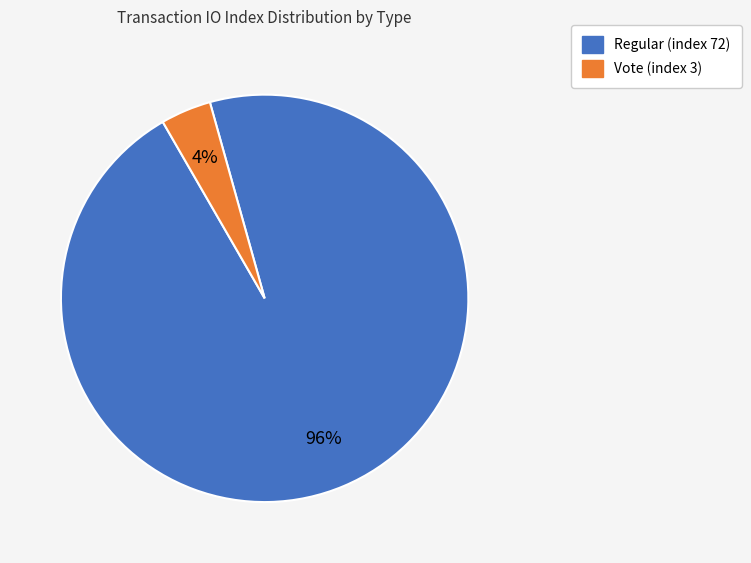

To the nearest percent, what is the difference between the largest and smallest slice percentages?

92%